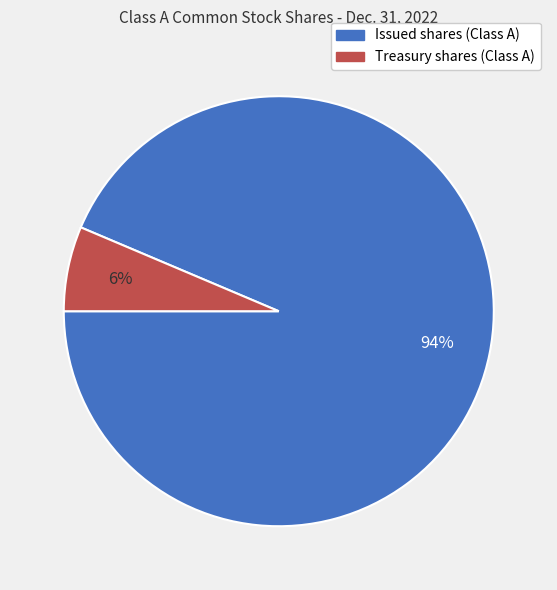

Combined, do Treasury shares (Class A) and Issued shares (Class A) account for over 50%?

Yes